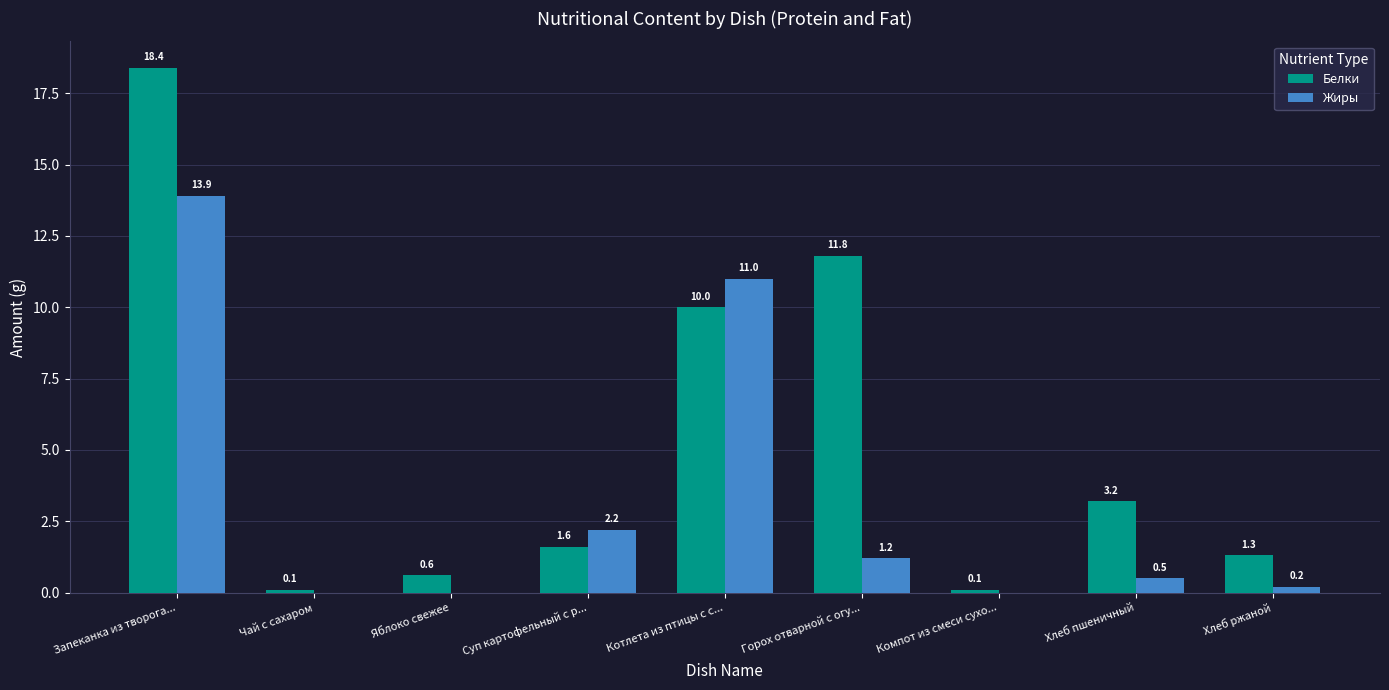

Is it true that Жиры equals 2.2 at Суп картофельный с р...?

True